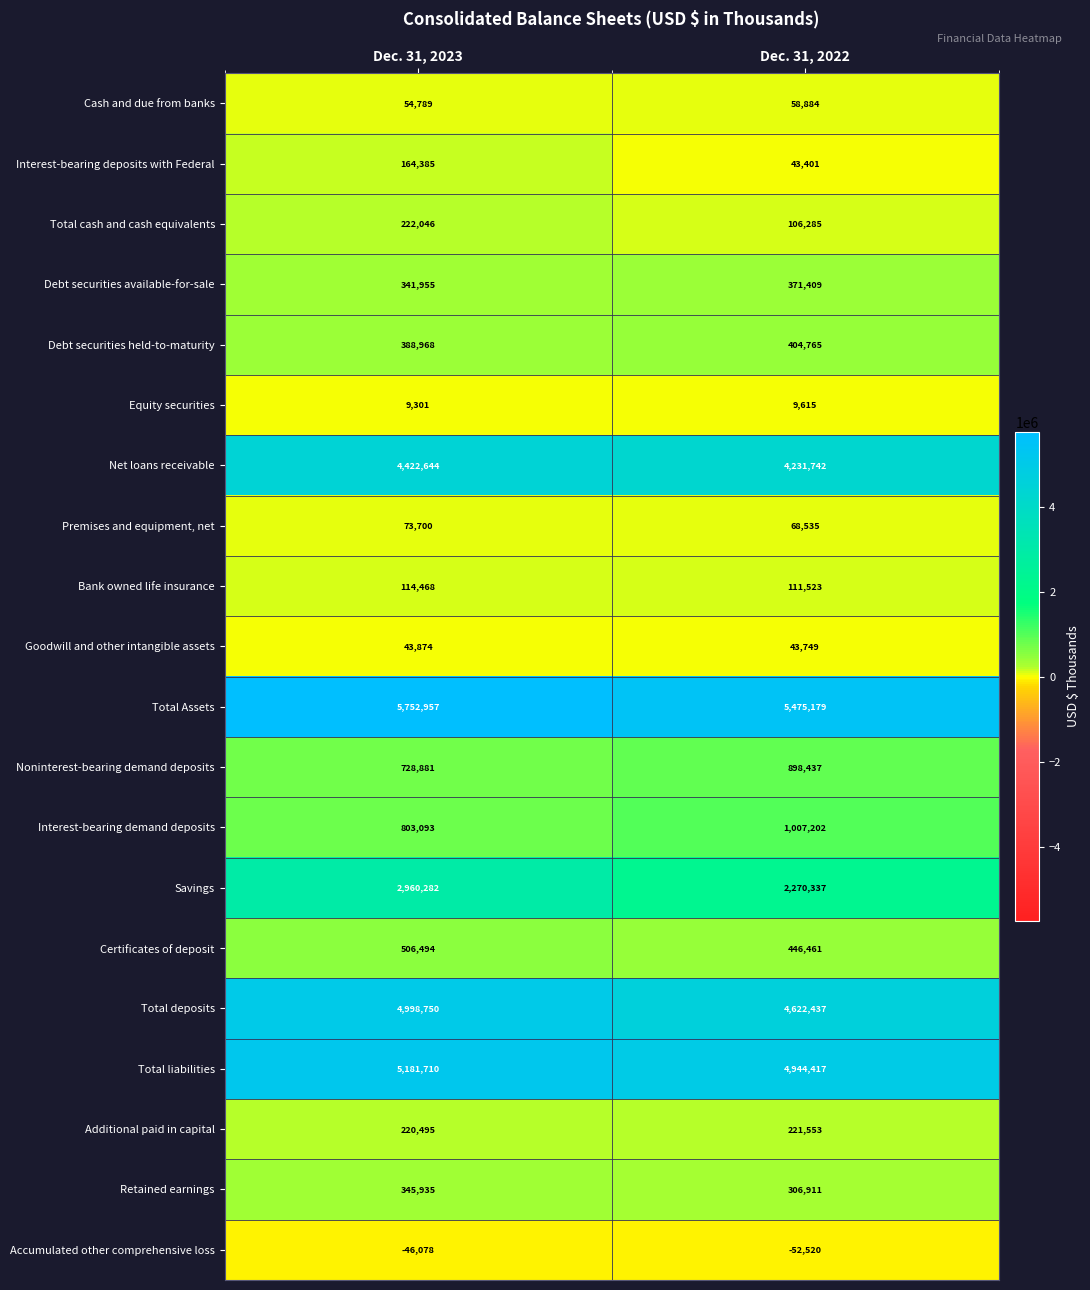

List the series in order of their peak value, lowest first.

Accumulated other comprehensive loss, Equity securities, Goodwill and other intangible assets, Cash and due from banks, Premises and equipment, net, Bank owned life insurance, Interest-bearing deposits with Federal, Additional paid in capital, Total cash and cash equivalents, Retained earnings, Debt securities available-for-sale, Debt securities held-to-maturity, Certificates of deposit, Noninterest-bearing demand deposits, Interest-bearing demand deposits, Savings, Net loans receivable, Total deposits, Total liabilities, Total Assets